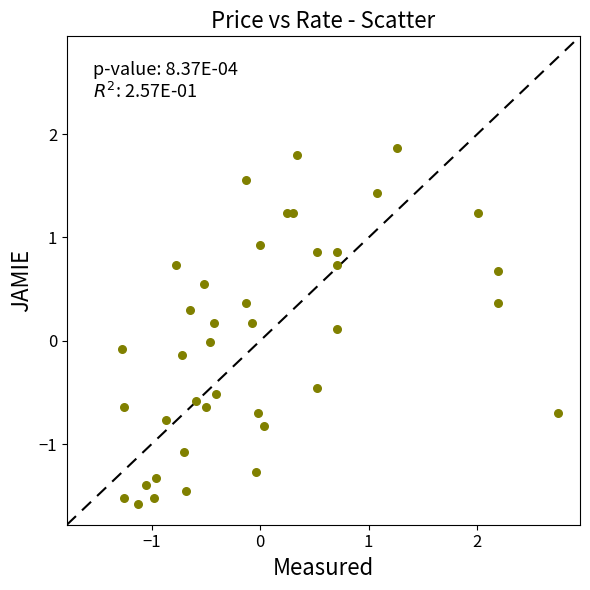

What is the range of Y values (max minus min)?

3.4